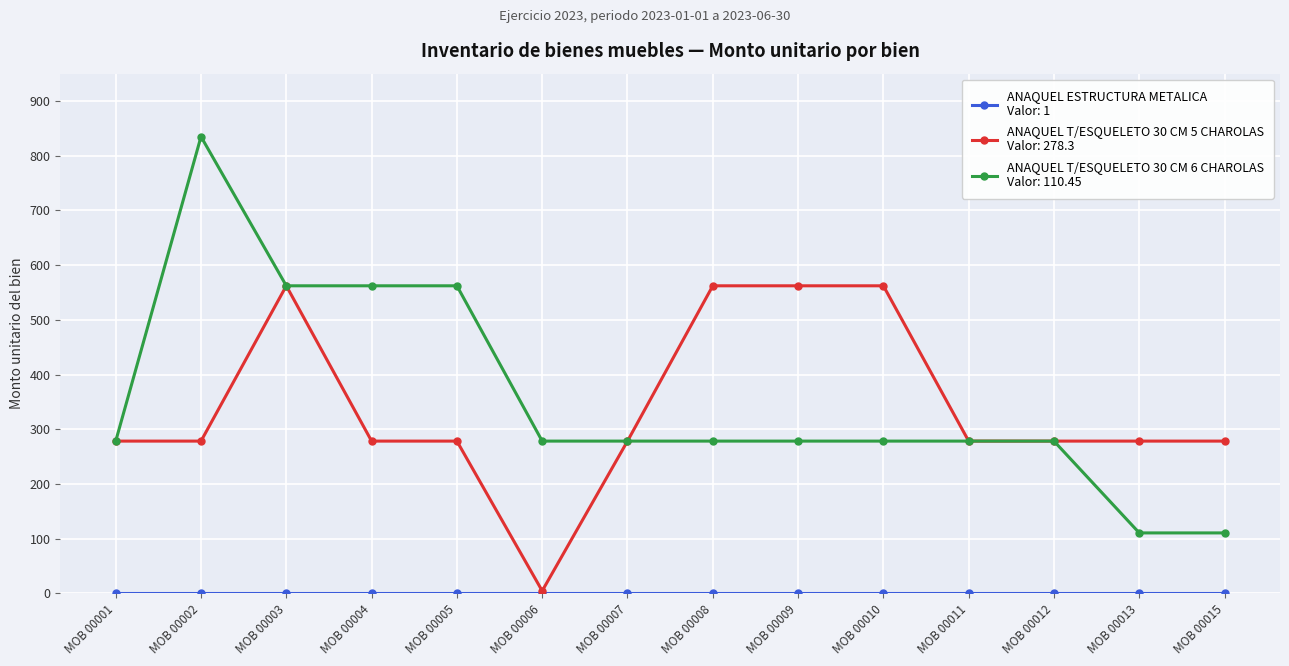

Which label corresponds to the largest value in the chart?

MOB 00002